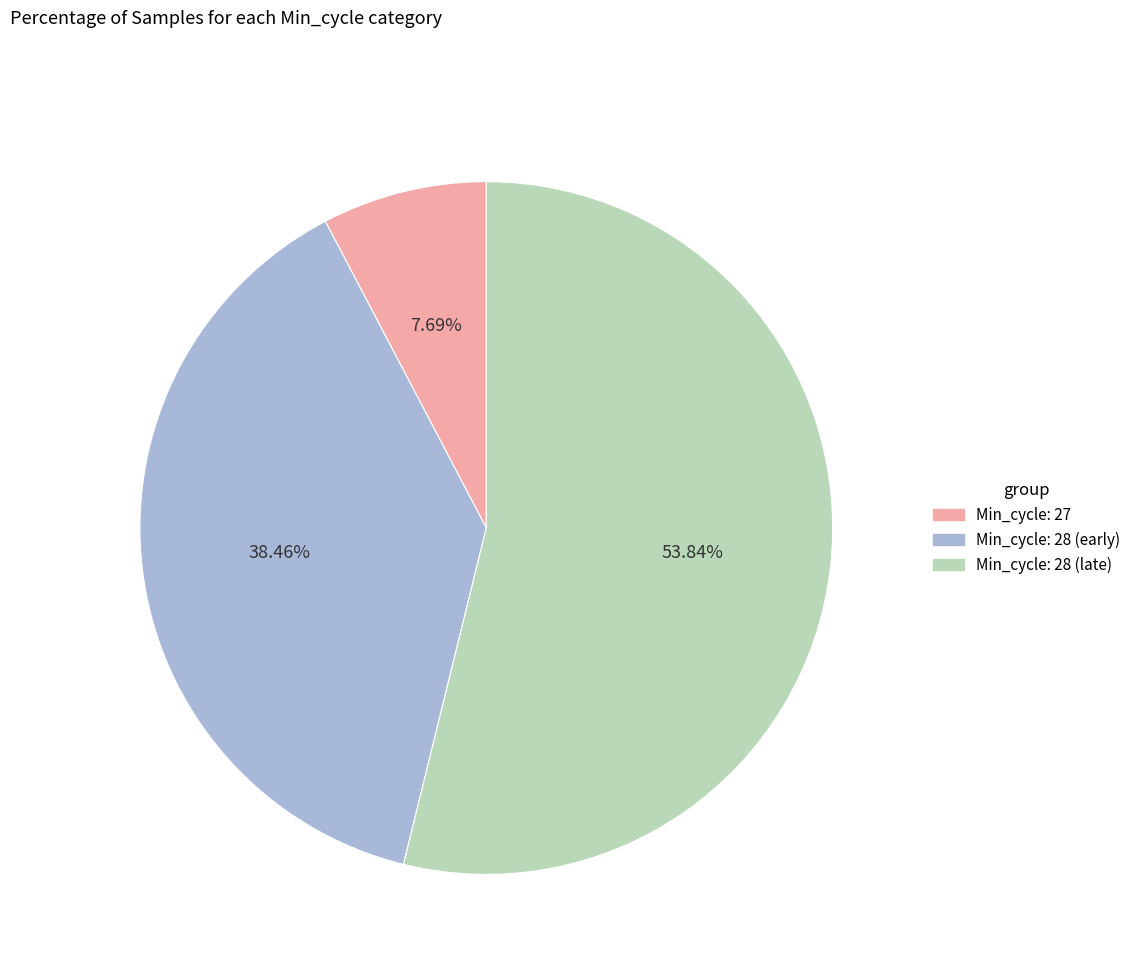

Is there a majority slice in this chart?

Yes